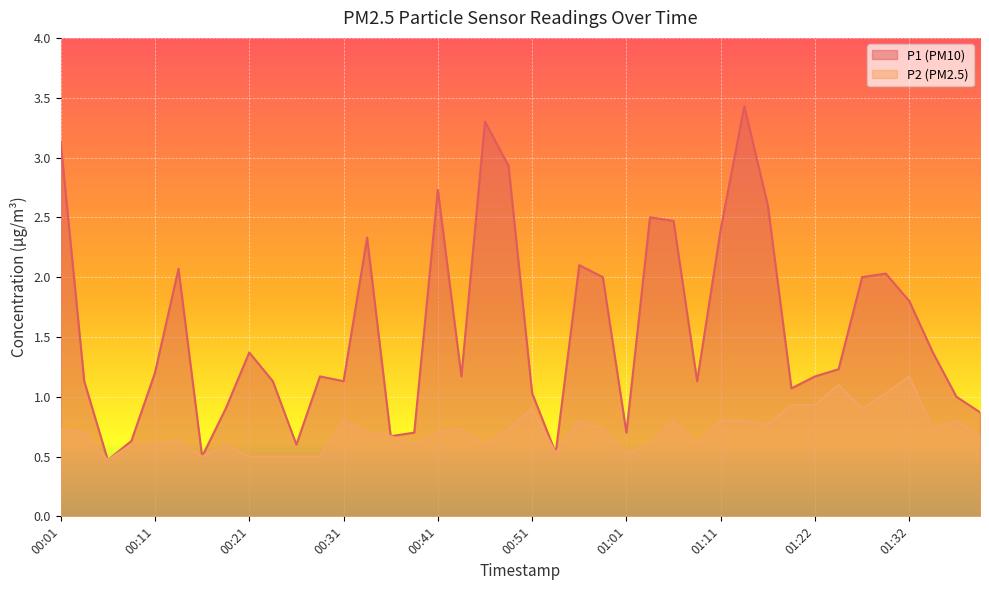

What is the difference between the second highest and second lowest values in the P1 series?

2.8